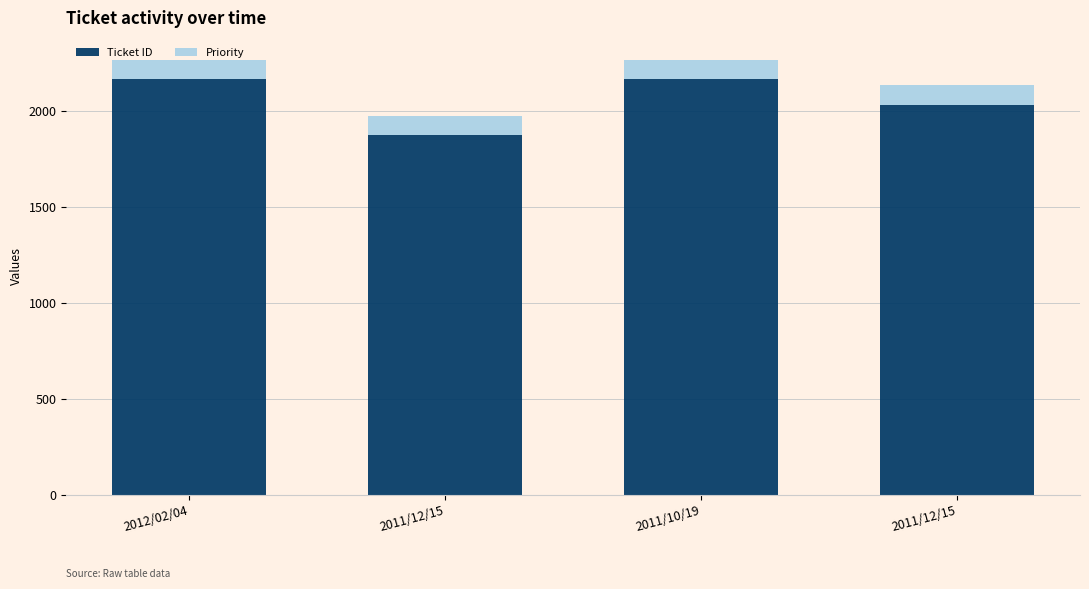

The value of Priority at 2011/12/15 is 100. True or false?

True